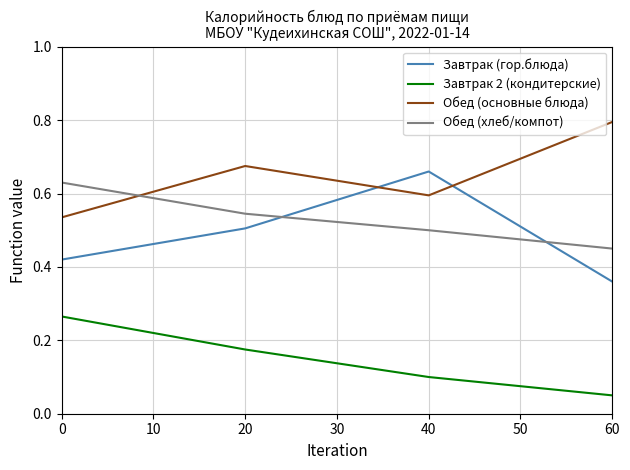

What are all the series names shown in the legend?

Завтрак (гор.блюда), Завтрак 2 (кондитерские), Обед (основные блюда), Обед (хлеб/компот)